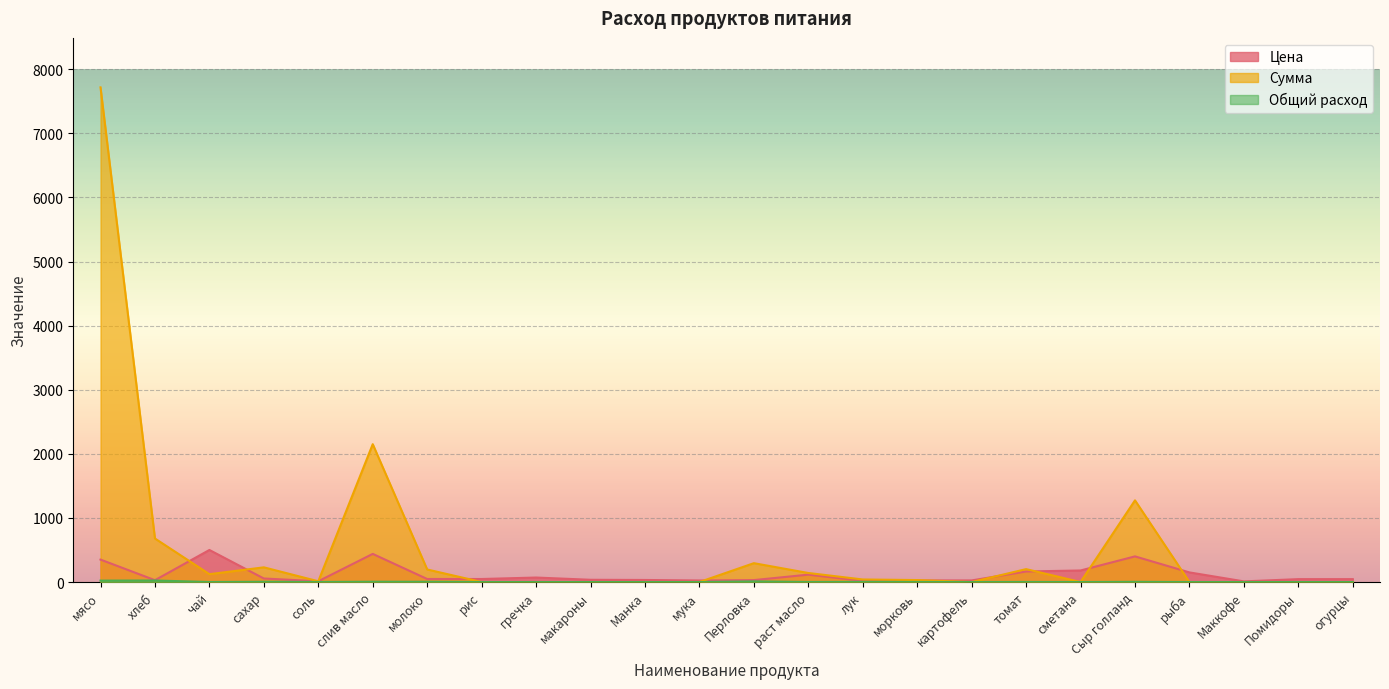

True or false: Цена has a value of 238.7 at рыба.

False